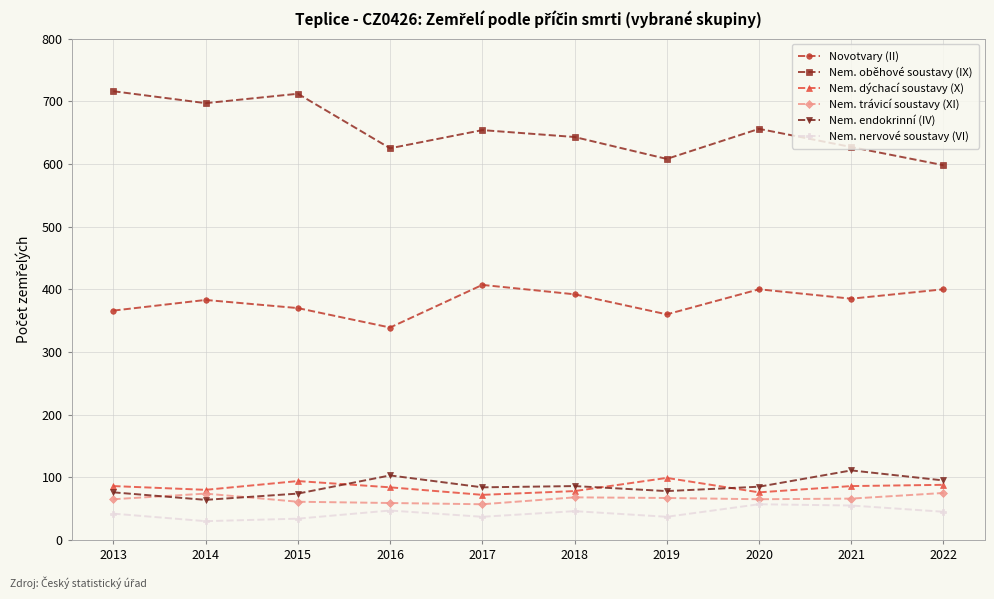

Rank the series by their maximum value, from lowest to highest.

Nem. nervové soustavy (VI), Nem. trávicí soustavy (XI), Nem. dýchací soustavy (X), Nem. endokrinní (IV), Novotvary (II), Nem. oběhové soustavy (IX)